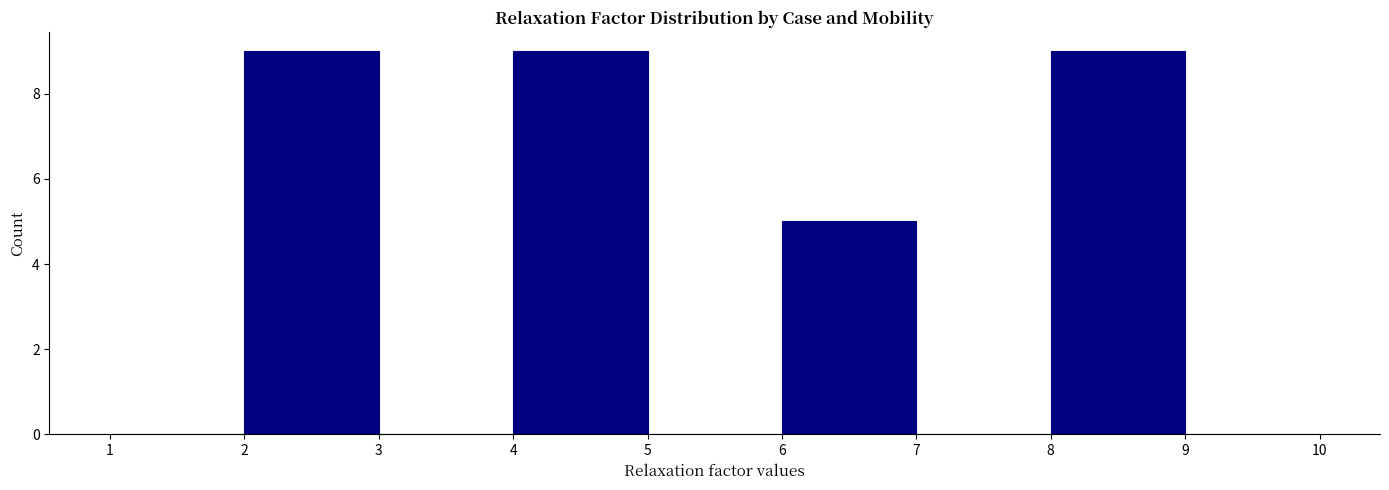

Reading left to right, list every bar in this chart as the range it spans on the x-axis followed by its height. The values are not printed on the chart, so give them approximately, as read against the axis.

1 to 2: 0
2 to 3: 9
3 to 4: 0
4 to 5: 9
5 to 6: 0
6 to 7: 5
7 to 8: 0
8 to 9: 9
9 to 10: 0